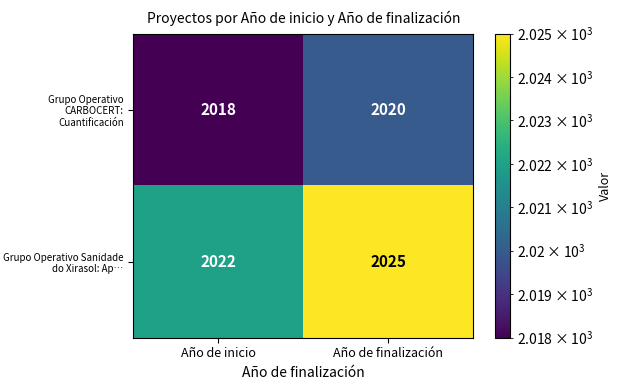

Read the Grupo Operativo CARBOCERT: Cuantificación value at Año de inicio.

2018